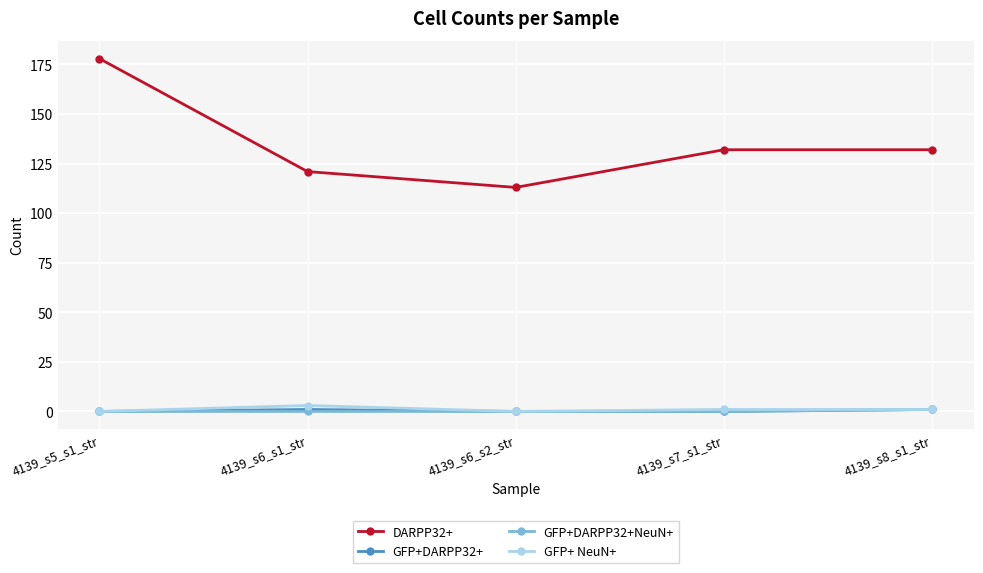

Is it true that GFP+DARPP32+ equals 0 at 4139_s6_s2_str?

True